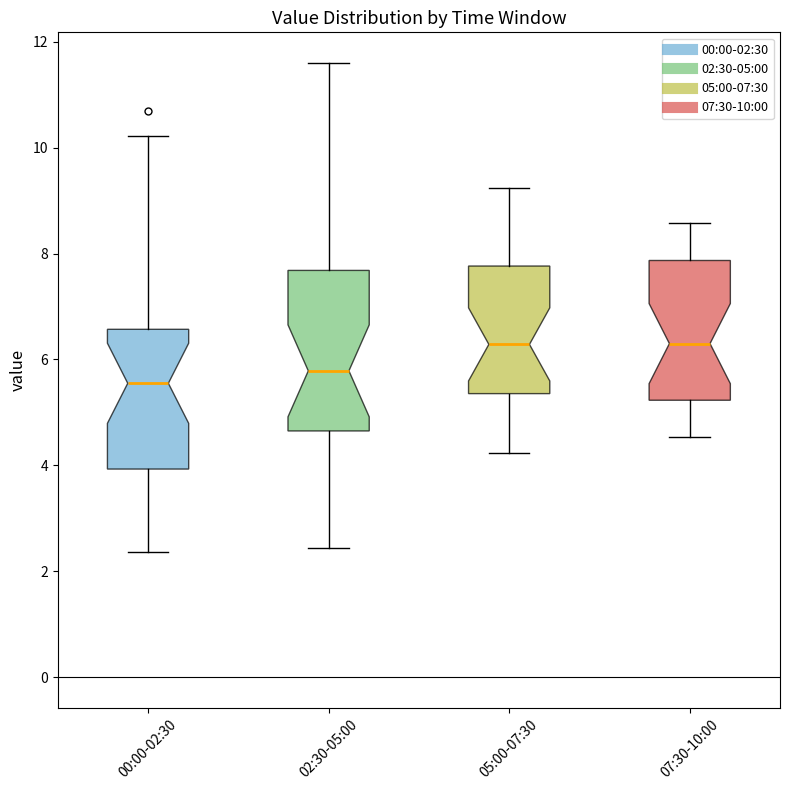

Reading left to right, read every box against the y-axis: the position of its median line, the range the box covers, and the ends of its whiskers. The values are not printed on the chart, so give them approximately, as read against the axis.

00:00-02:30: median 5.6, box 4.0 to 6.6, whiskers 2.4 to 10.2
02:30-05:00: median 5.8, box 4.6 to 7.6, whiskers 2.4 to 11.6
05:00-07:30: median 6.2, box 5.4 to 7.8, whiskers 4.2 to 9.2
07:30-10:00: median 6.4, box 5.2 to 7.8, whiskers 4.6 to 8.6